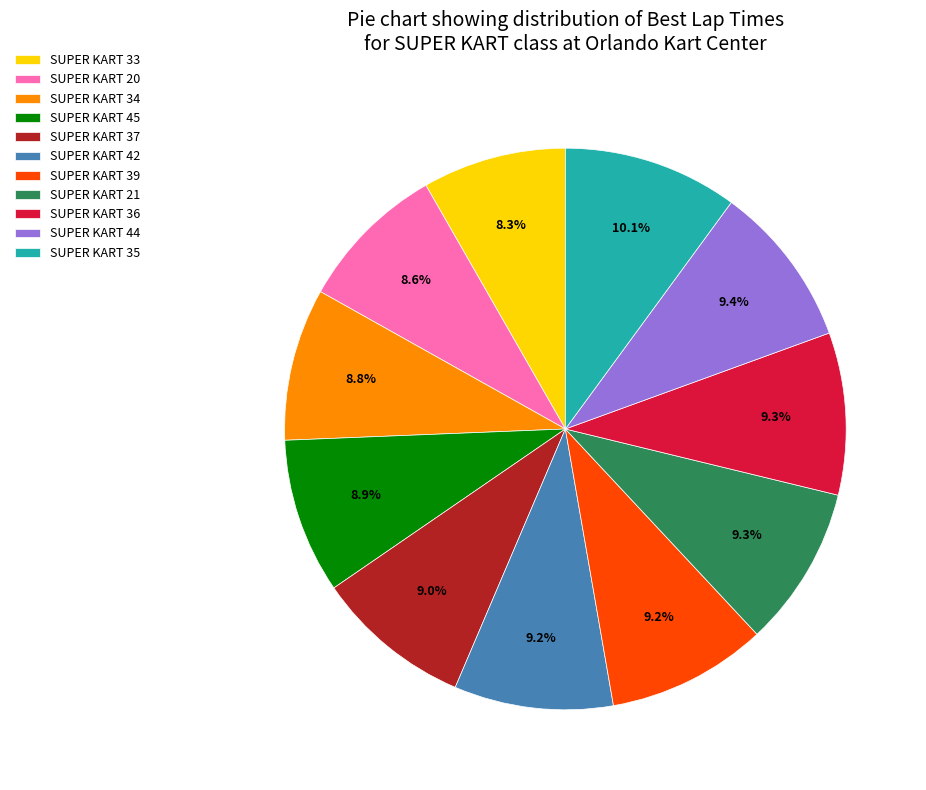

Which slice is the largest?

SUPER KART 35